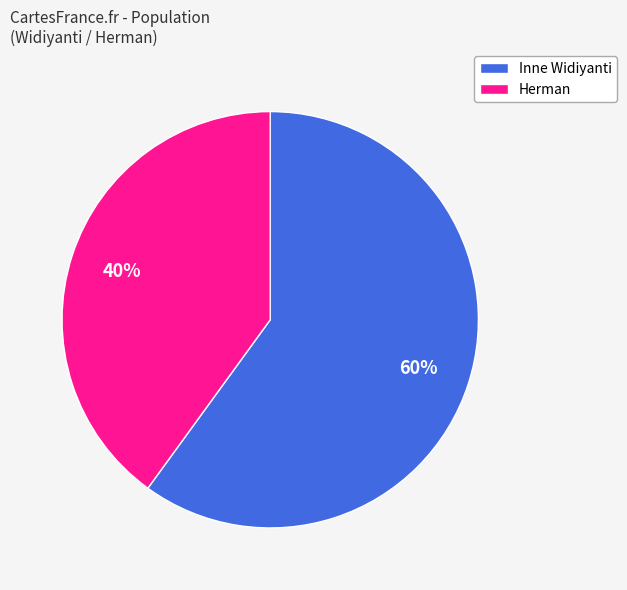

Which slice represents more than half of the pie?

Inne Widiyanti